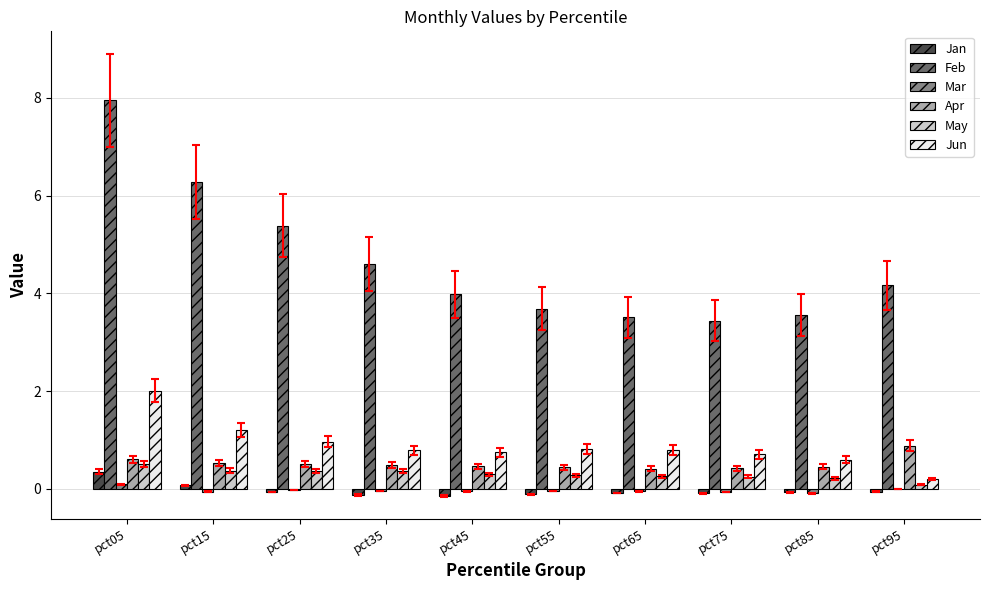

Read the Jan value at pct65.

-0.1